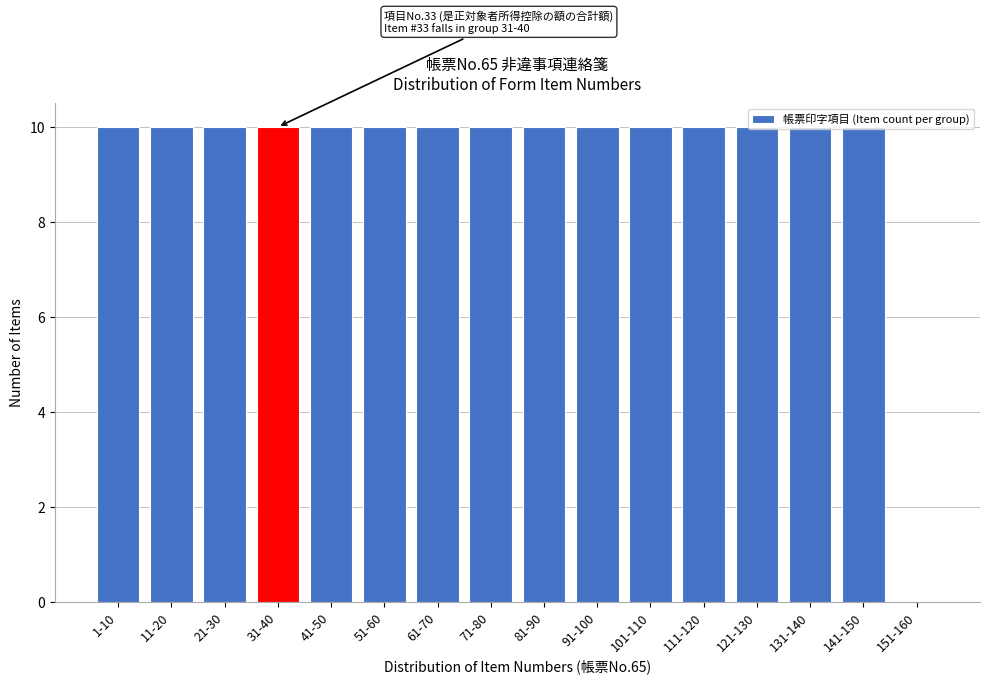

What is the sum of all values?

150